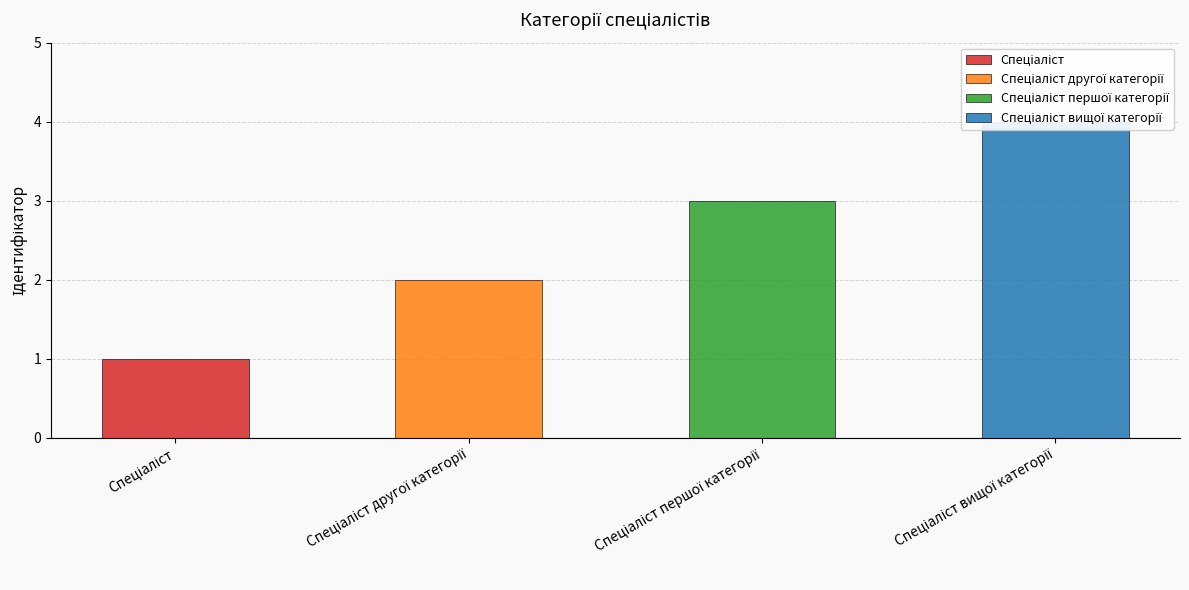

True or false: the data shows 1 at Спеціаліст першої категорії.

False